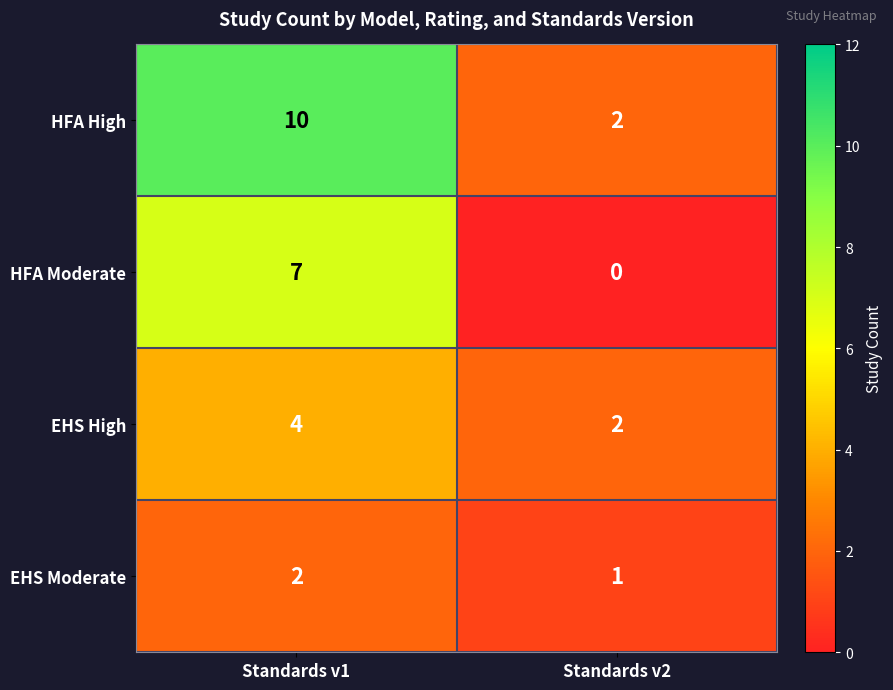

Is it true that HFA High equals 13 at Standards v1?

False